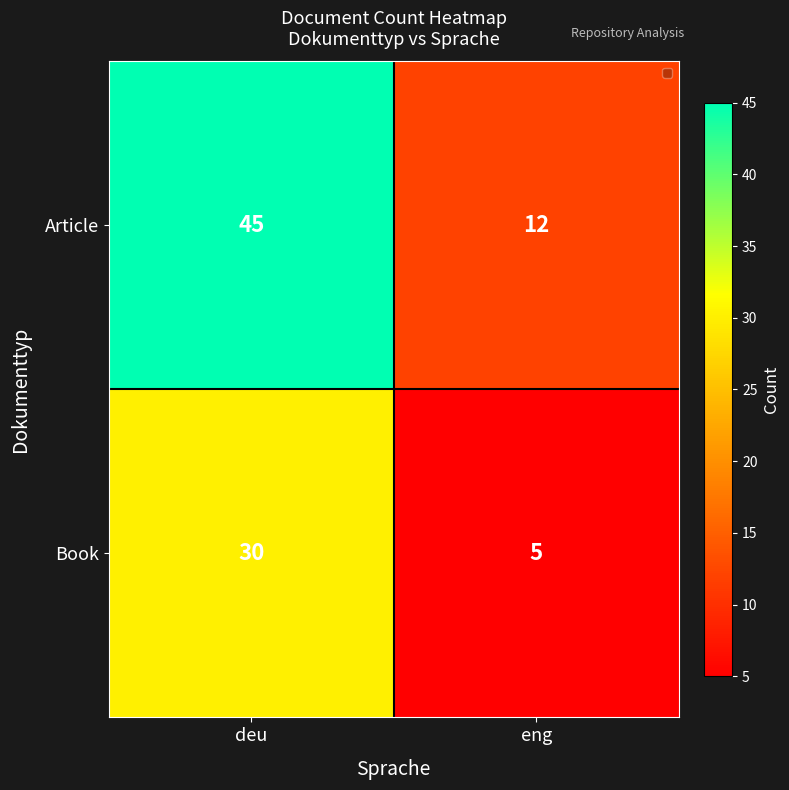

At which label is Book closest to 17?

eng